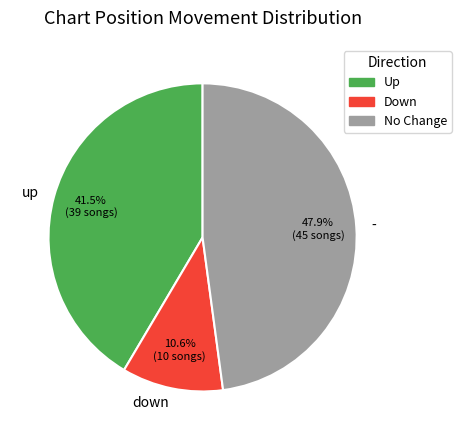

Is - the majority of the pie?

No